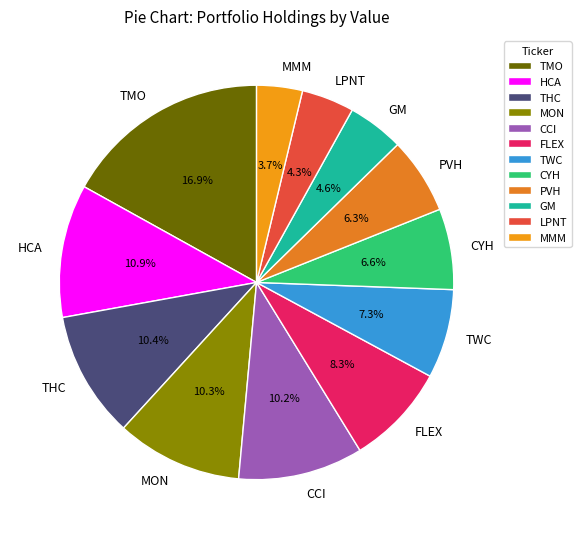

Which slice is the smallest?

MMM